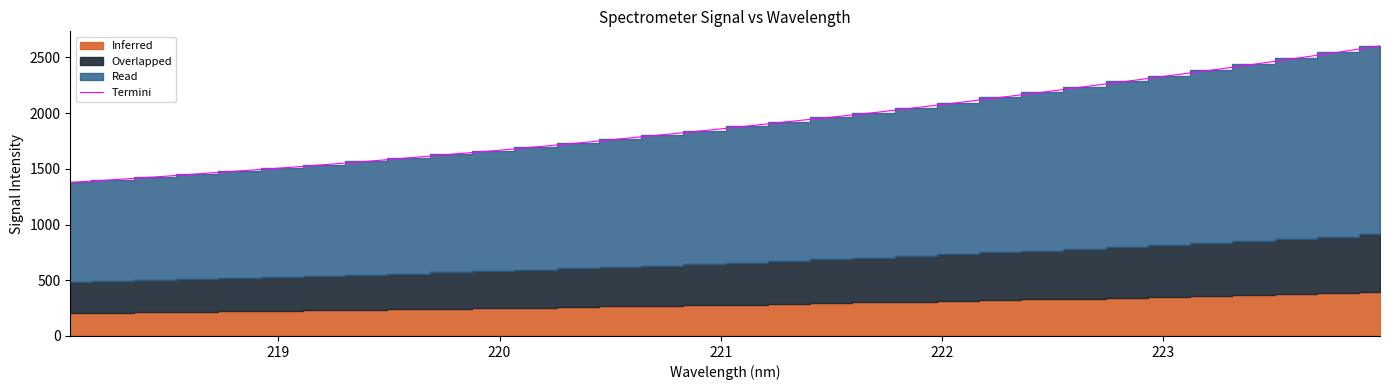

What is the lowest value of the Termini series?

1377.8